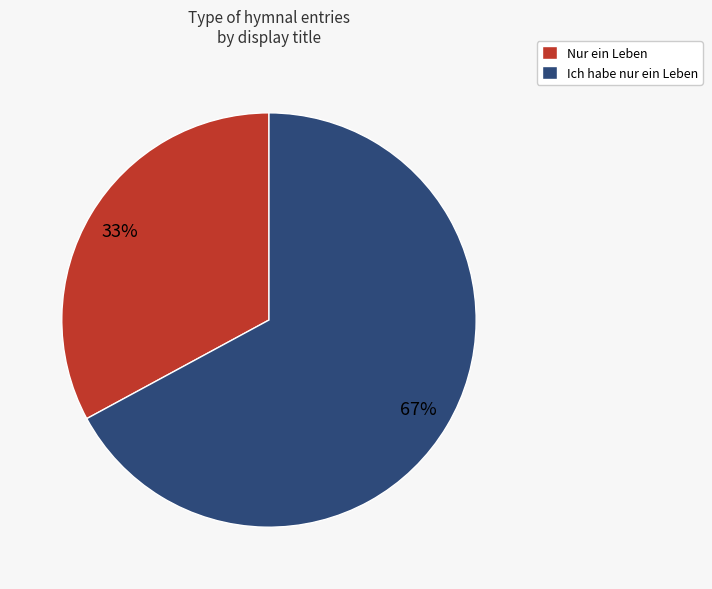

Combined, do Ich habe nur ein Leben and Nur ein Leben account for over 50%?

Yes